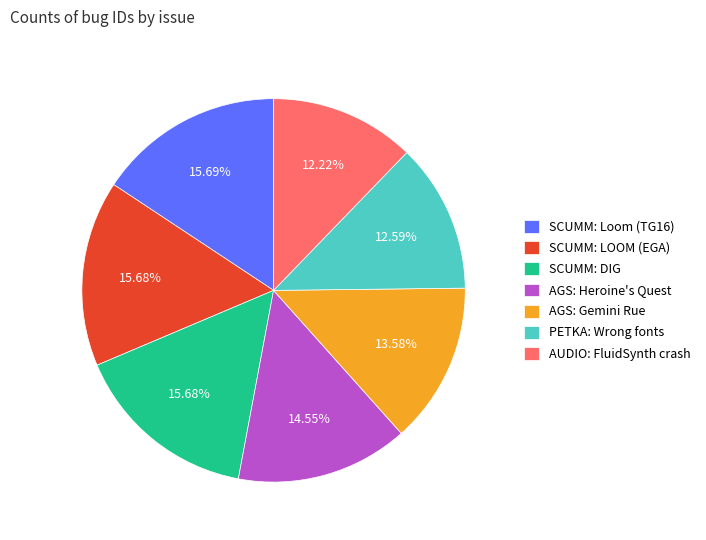

Is it true that SCUMM: Loom (TG16) is 16% of the pie?

True